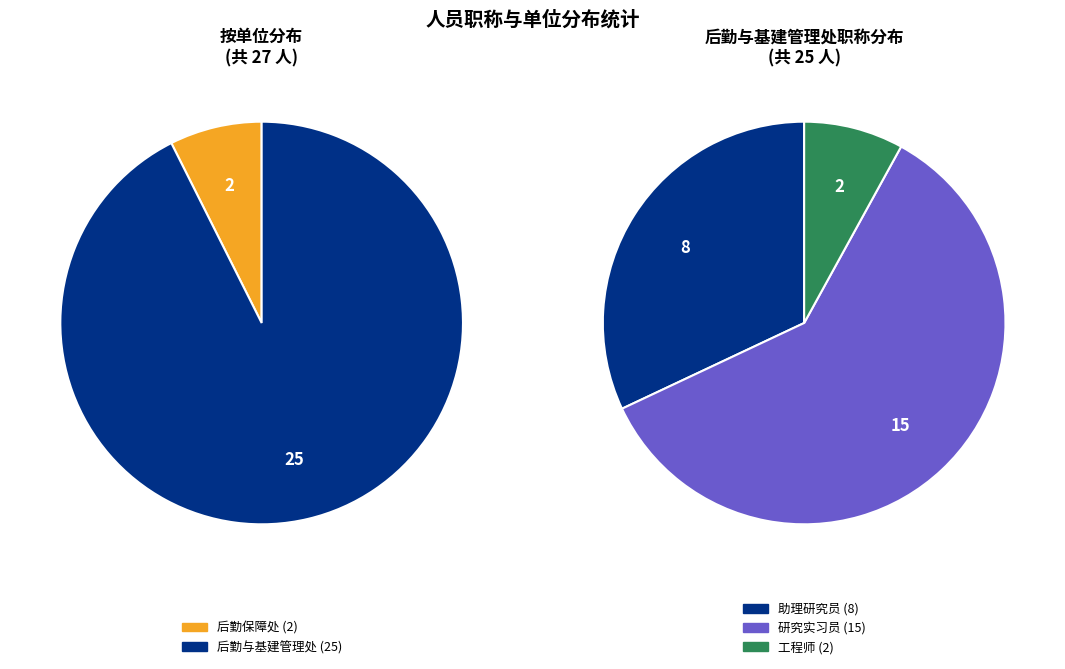

Count the number of slices in the pie.

2